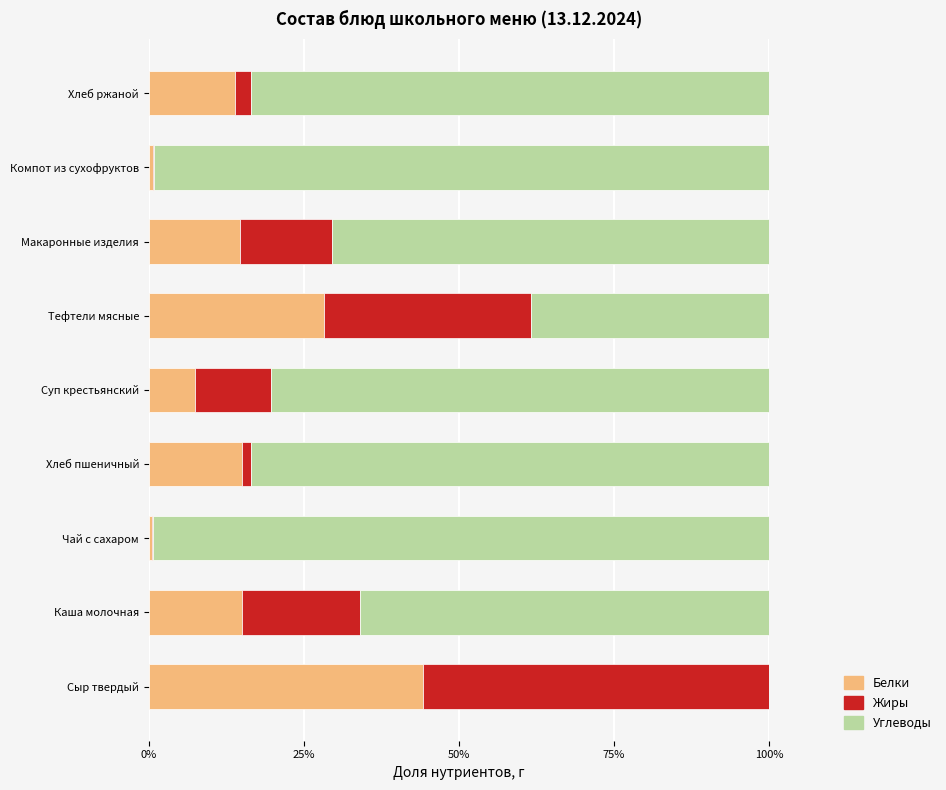

Read the Белки value at Каша молочная.

15.0